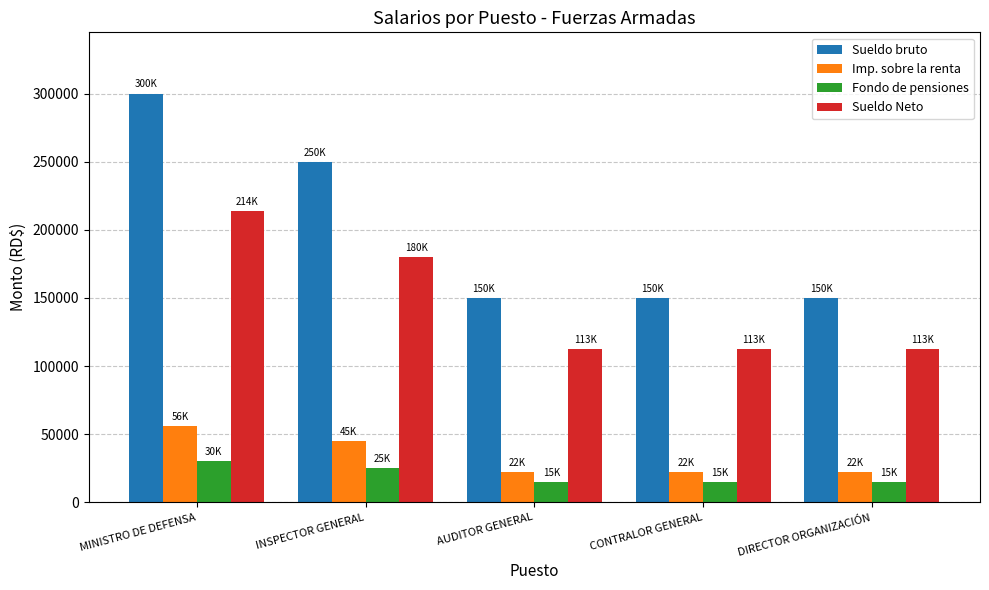

Rank the series at CONTRALOR GENERAL from highest to lowest value.

Sueldo bruto, Sueldo Neto, Imp. sobre la renta, Fondo de pensiones